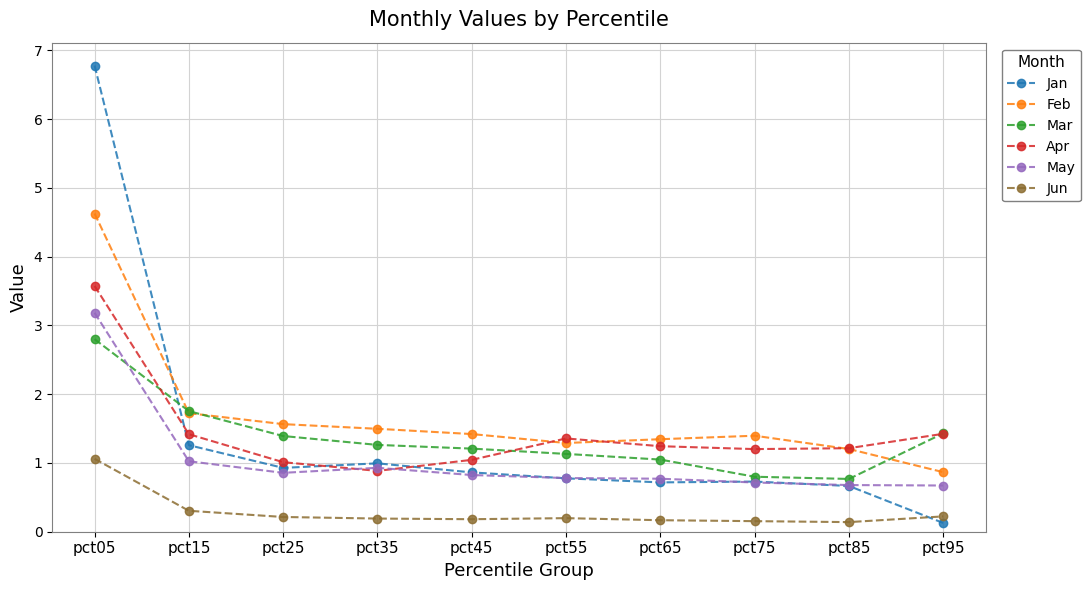

At which label is Feb closest to 2?

pct15